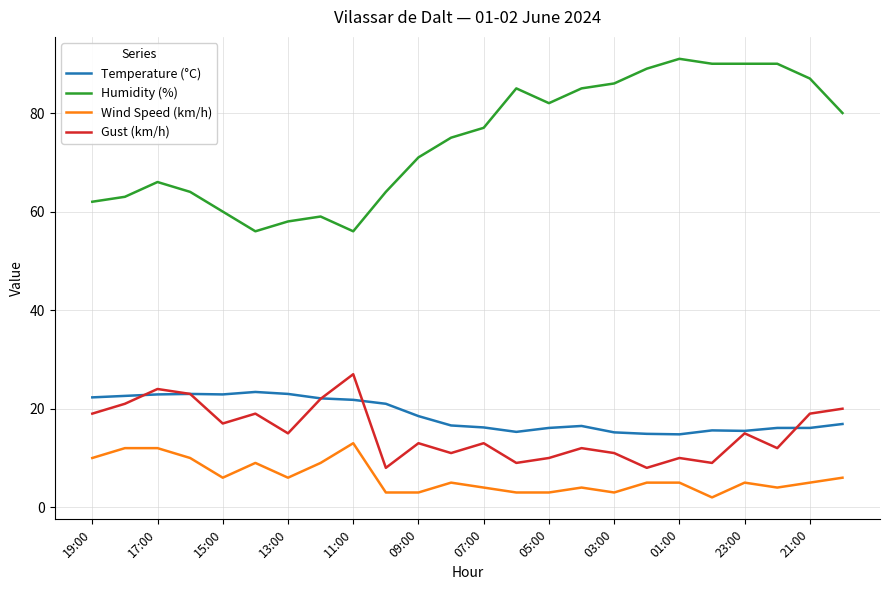

Which series has the largest total across all categories?

Humidity (%)